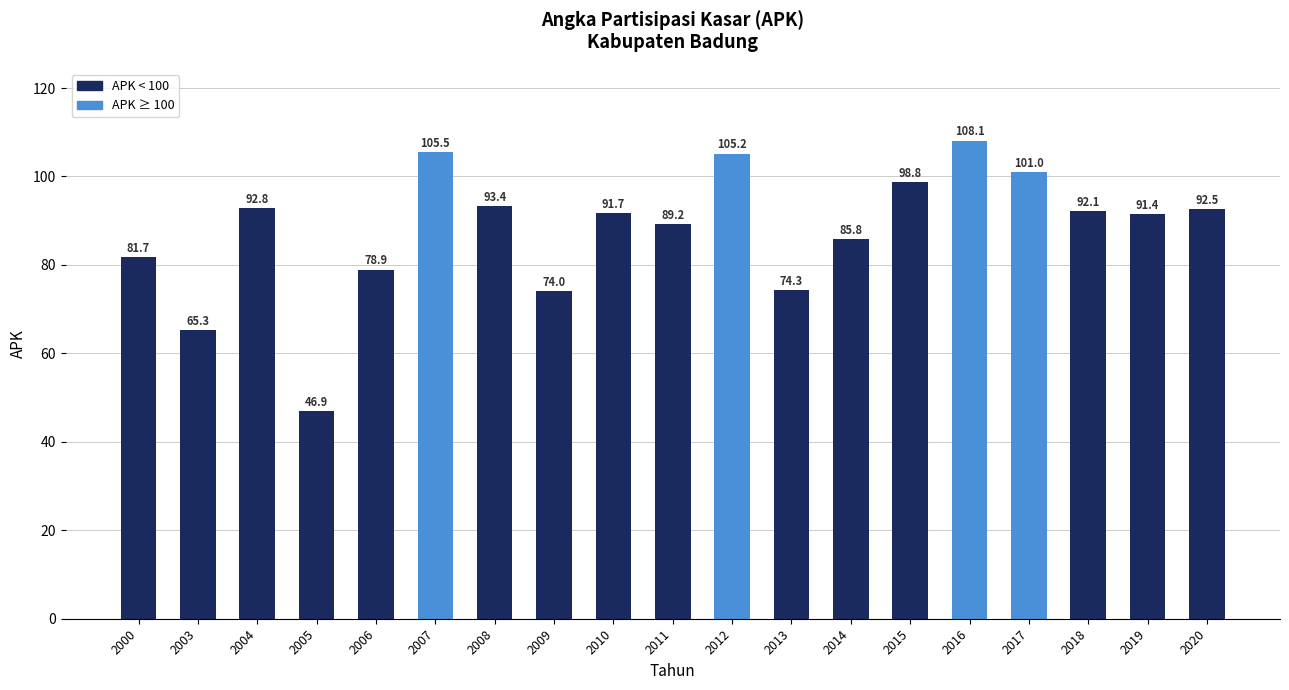

What is the sum of all values?

1668.7